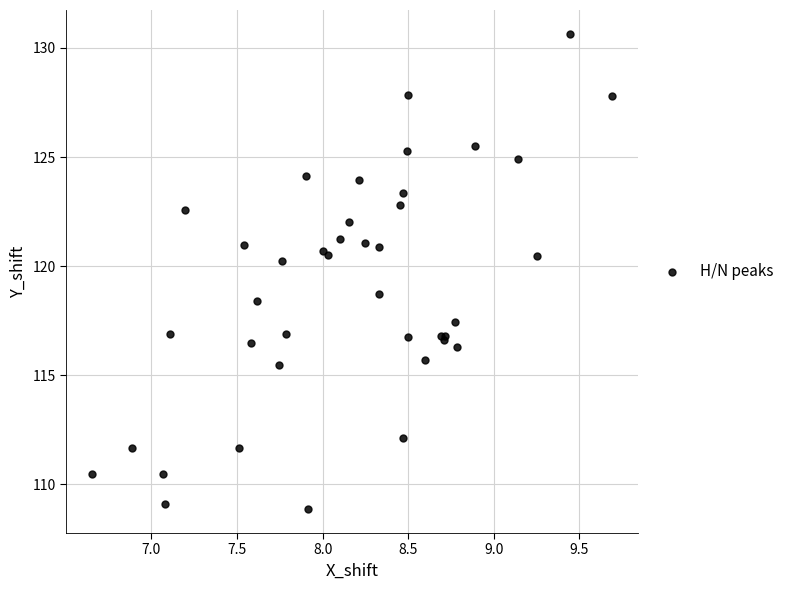

What Y value in the scatter plot is closest to 119?

118.7